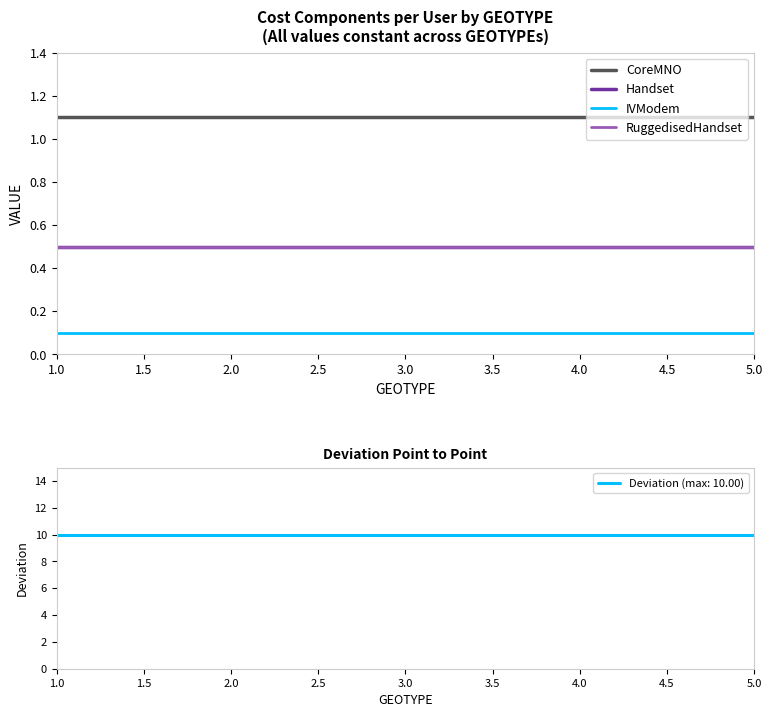

List the series in order of their peak value, highest first.

CoreMNO, Handset, RuggedisedHandset, IVModem